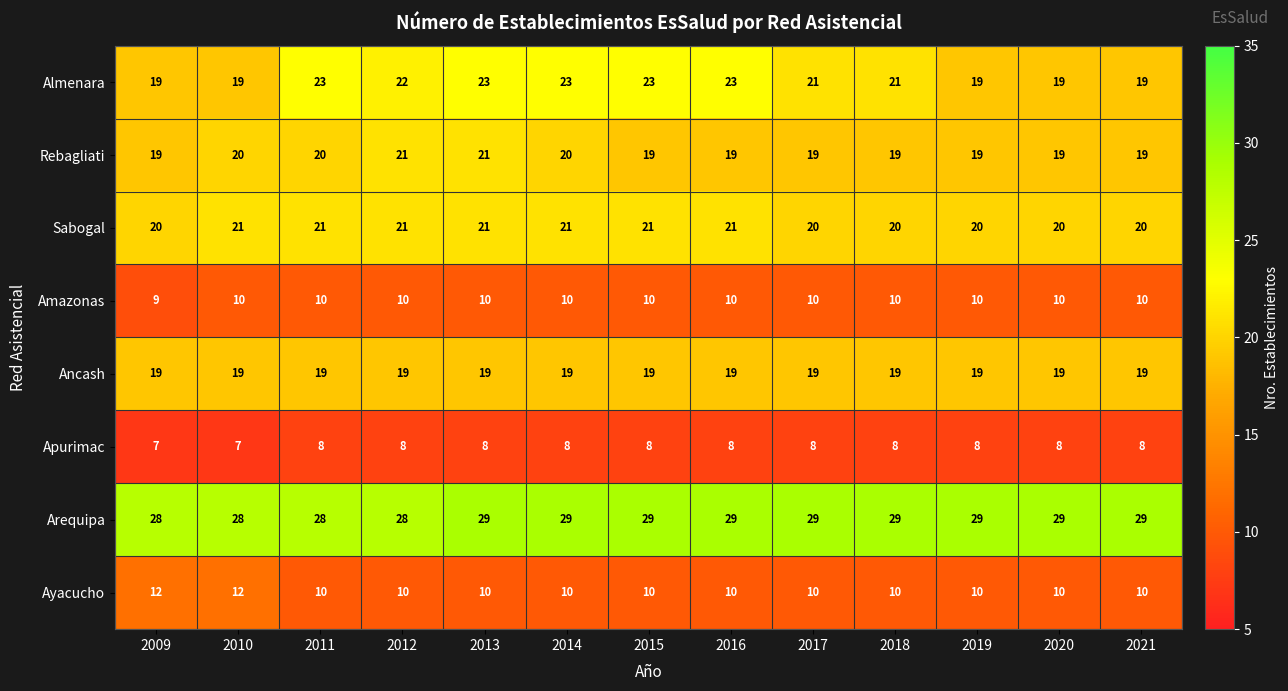

What is the difference between the highest and lowest values at 2010?

21